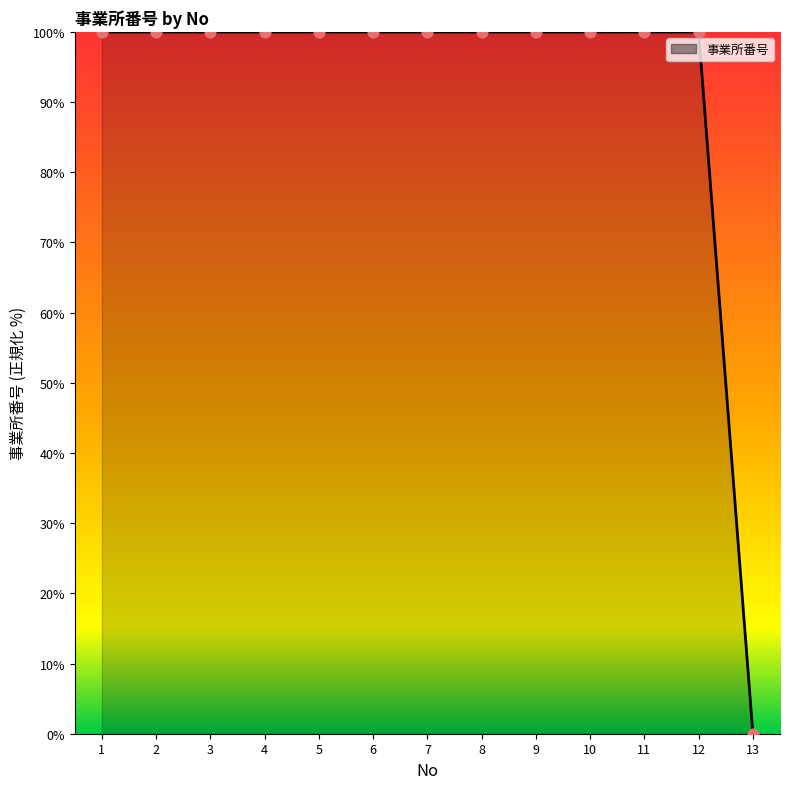

What is the ratio of the value at 6 to the value at 10?

1.0